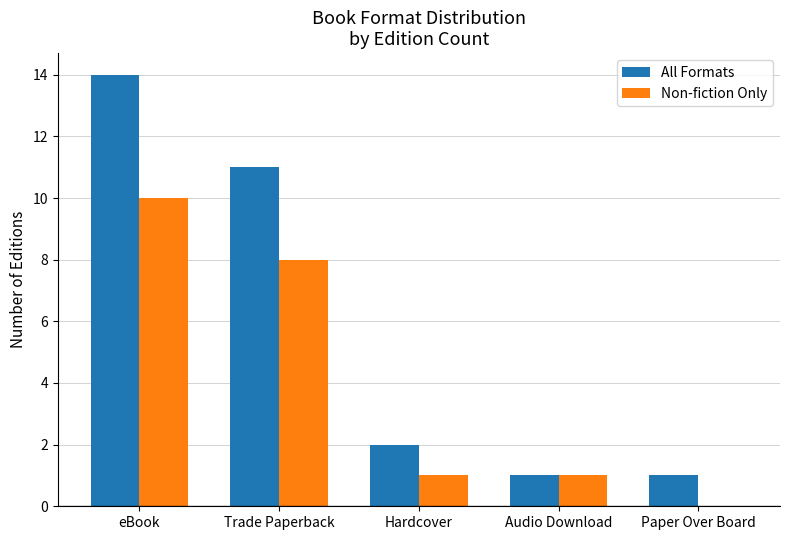

How many groups of bars are there?

5